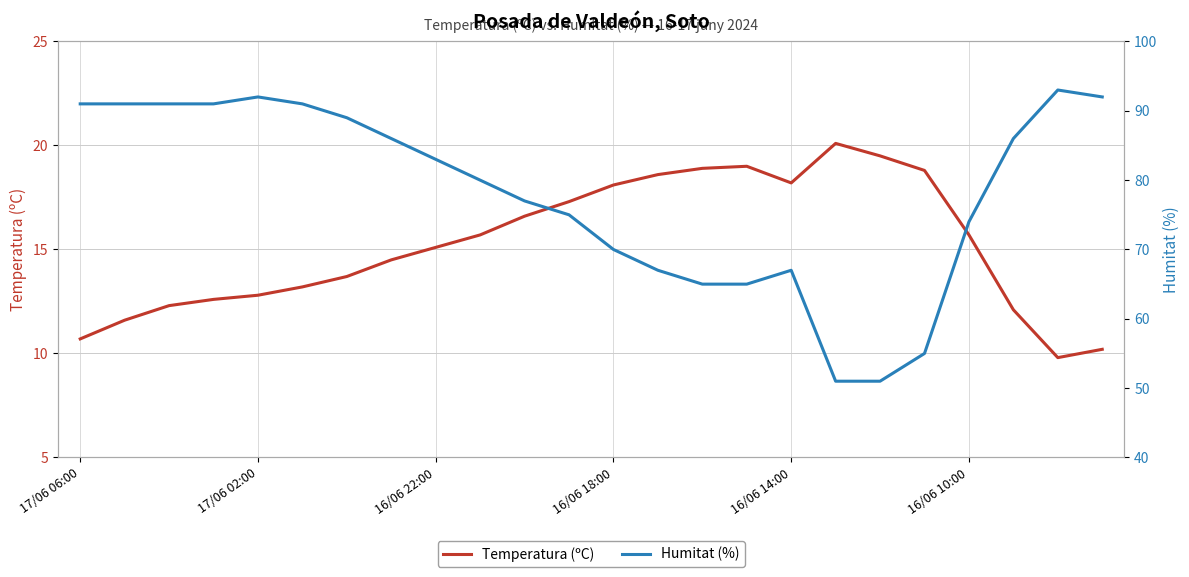

True or false: Humitat (%) and Temperatura (ºC) intersect in this chart.

False